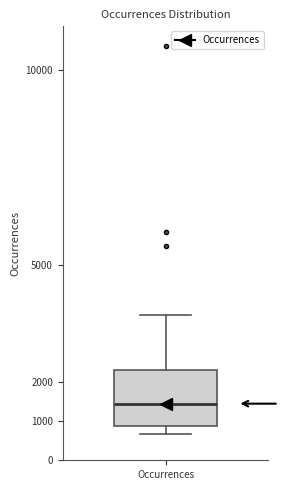

Where is the upper edge of the box for Occurrences on the y-axis? The values are not printed on the chart, so give them approximately, as read against the axis.

2300